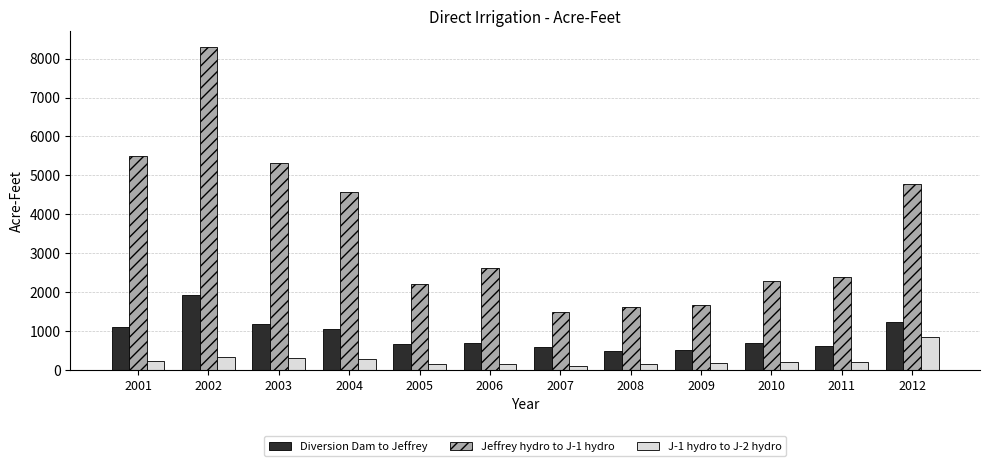

What is the highest value of the J-1 hydro to J-2 hydro series?

833